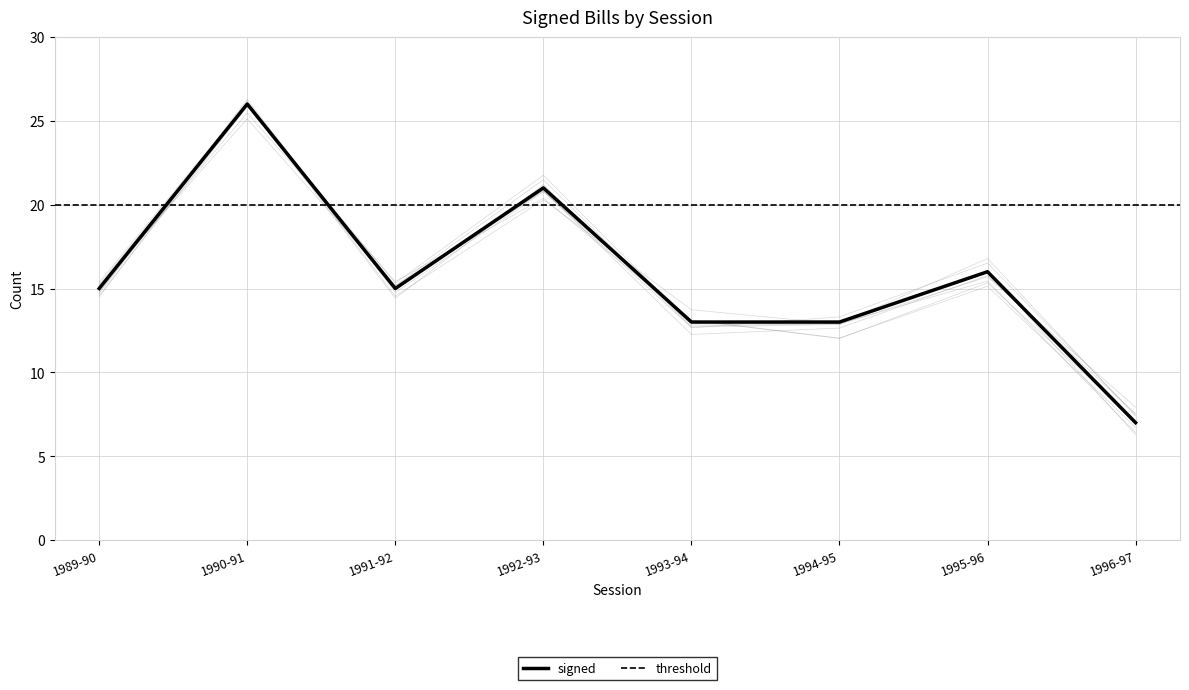

Which has a higher value, 1995-96 or 1992-93?

1992-93